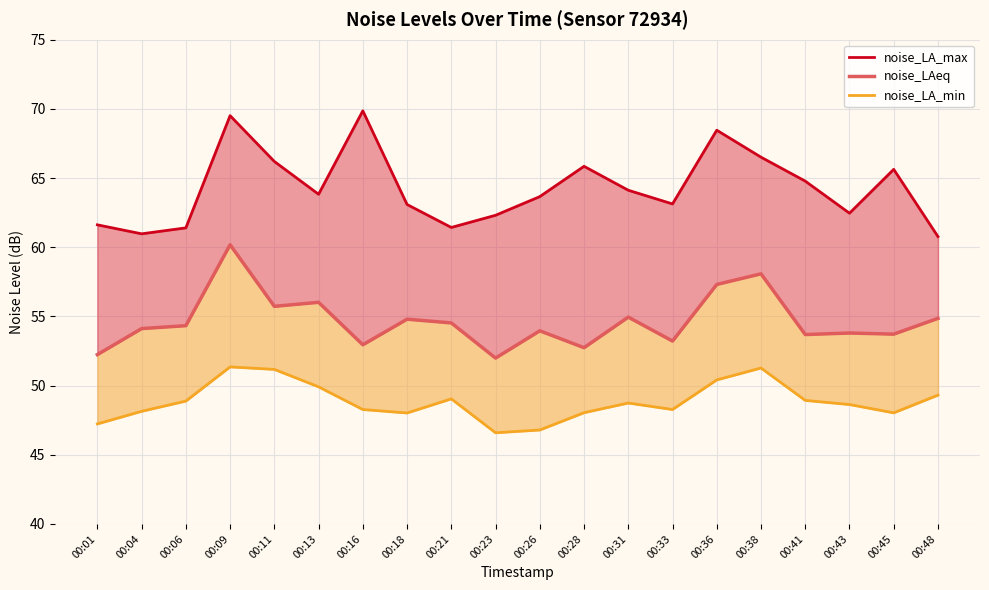

Reading left to right, list all the values displayed in this chart.

noise_LA_max: 61.6	61.0	61.4	69.5	66.2	63.8	69.9	63.1	61.4	62.3	63.7	65.8	64.1	63.1	68.5	66.5	64.8	62.5	65.6	60.8
noise_LAeq: 52.2	54.1	54.3	60.2	55.7	56.0	53.0	54.8	54.5	52.0	54.0	52.7	55.0	53.2	57.3	58.1	53.7	53.8	53.7	54.9
noise_LA_min: 47.2	48.1	48.9	51.4	51.2	49.9	48.3	48.0	49.0	46.6	46.8	48.0	48.7	48.3	50.4	51.3	48.9	48.6	48.0	49.3